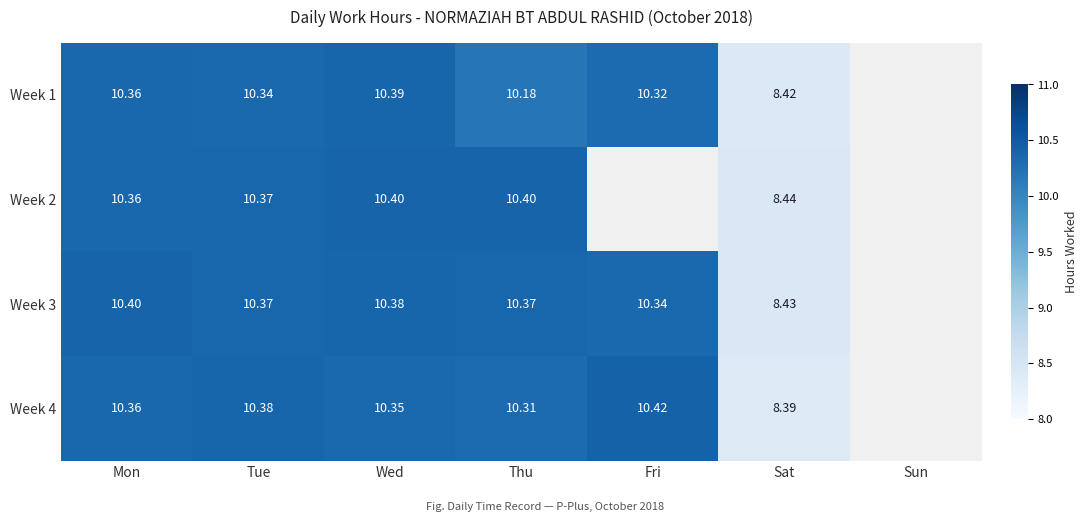

Is the value of Week 3 at Fri greater than the value of Week 4 at Thu?

Yes